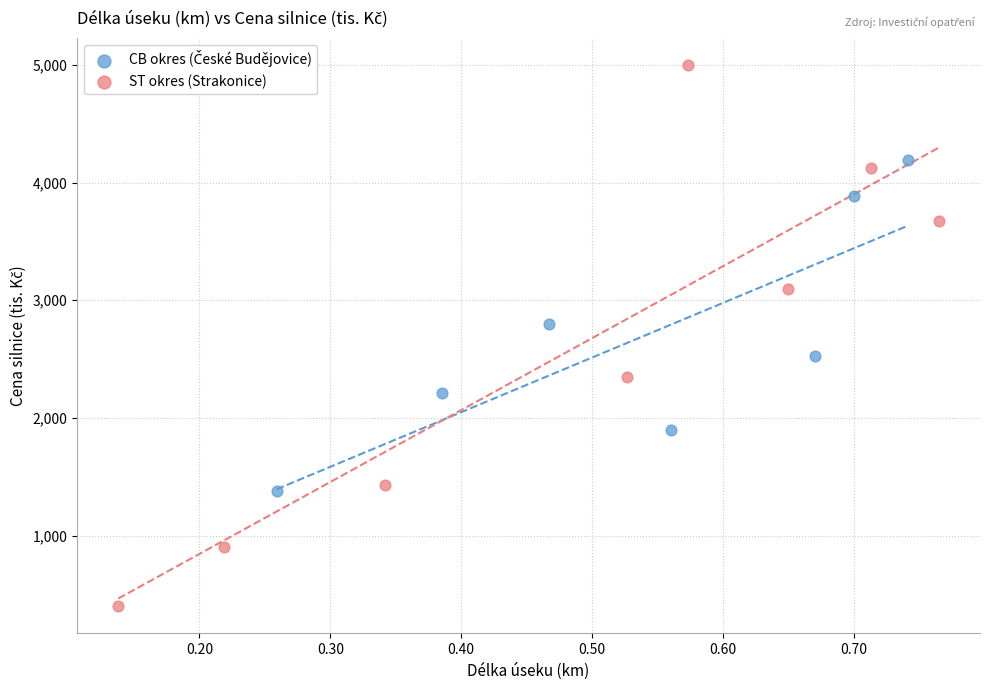

Which series contains the lowest Y value?

ST okres (Strakonice)